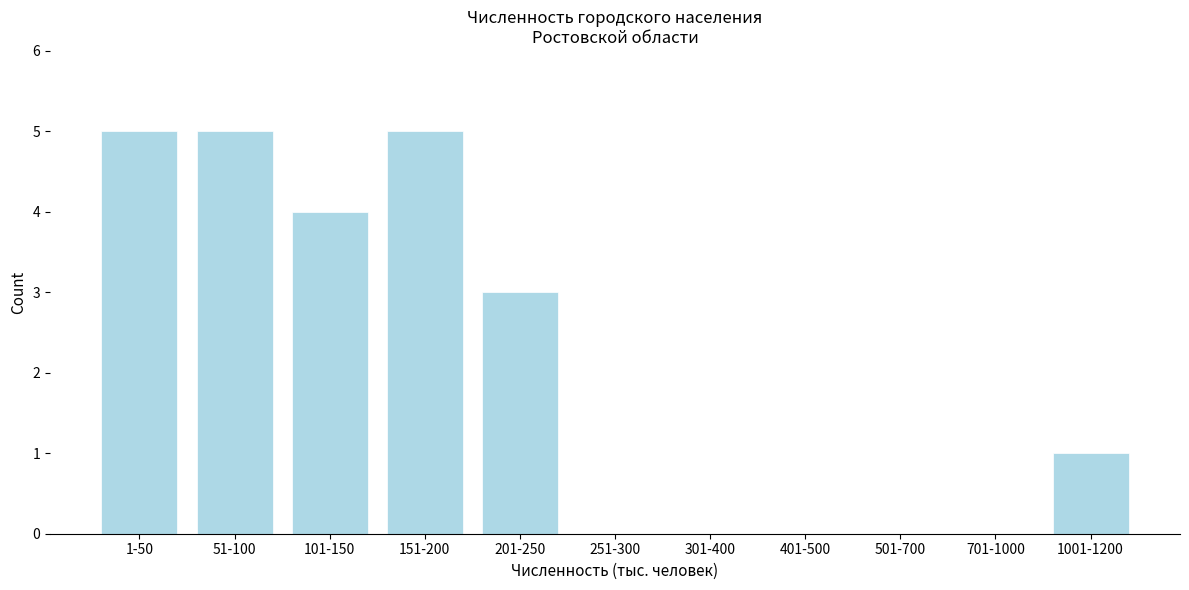

Reading left to right, transcribe all the data shown in this chart.

1-50=5	51-100=5	101-150=4	151-200=5	201-250=3	251-300=0	301-400=0	401-500=0	501-700=0	701-1000=0	1001-1200=1